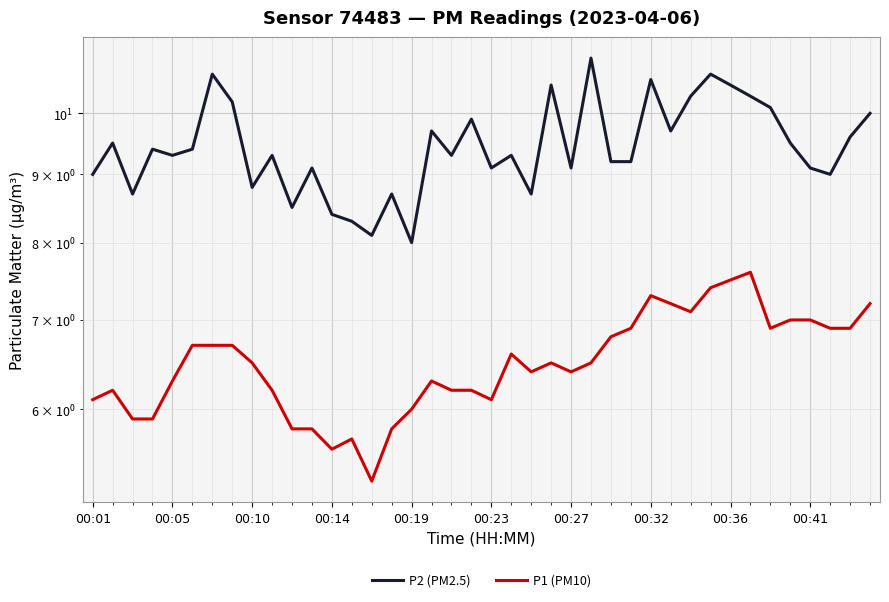

The P1 (PM10) series shows 10.0 at 00:19. True or false?

False